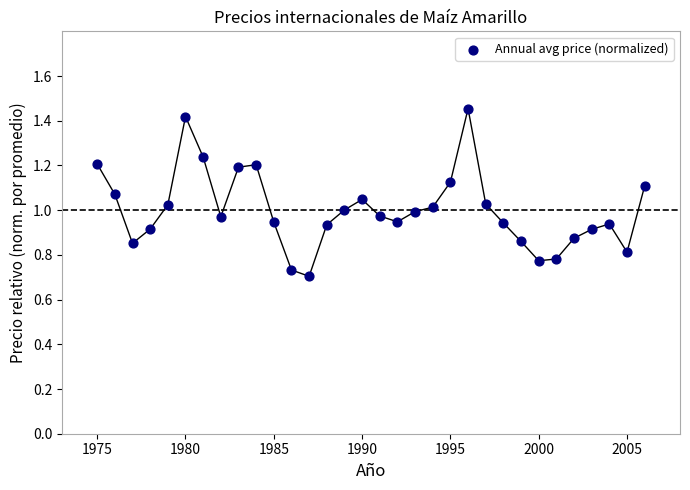

What is the range of X values (max minus min)?

31.0